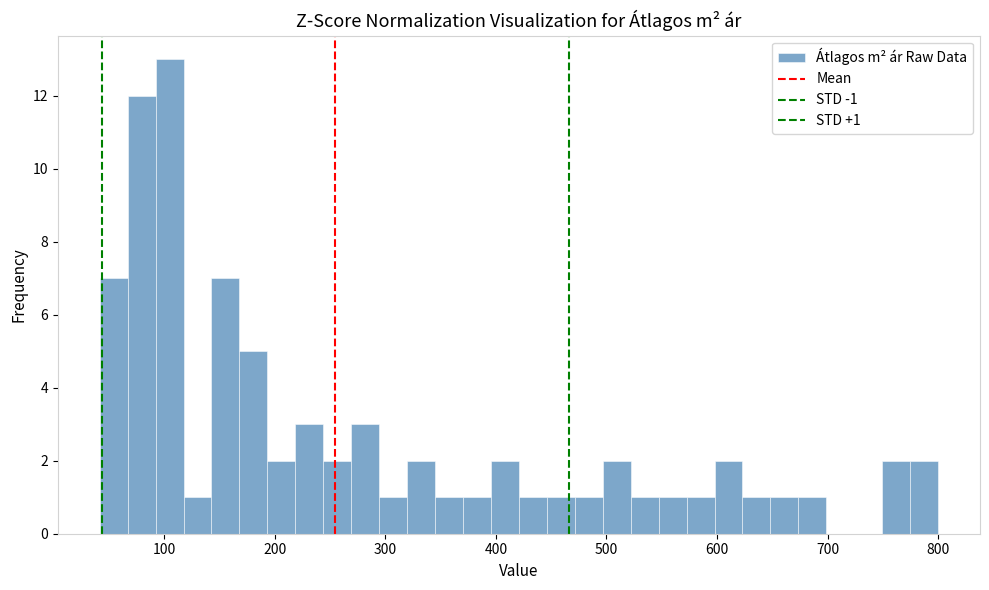

Around what value on the x-axis is the tallest bar? Give the approximate position of its centre, as read against the axis.

100